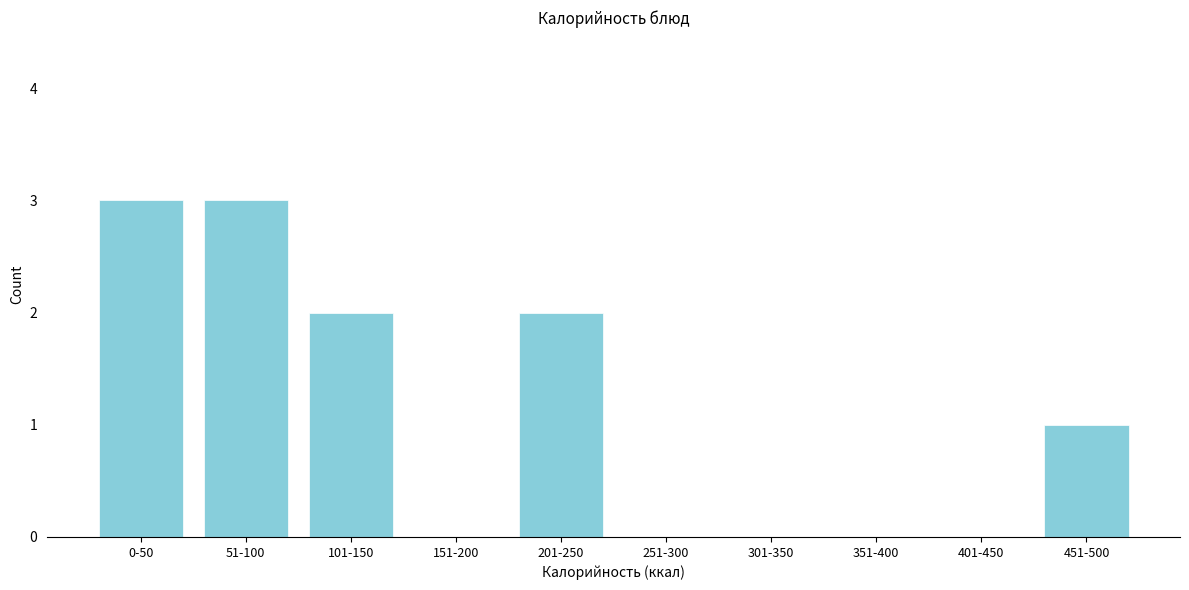

Reading right to left, what are all the values shown in this chart?

451-500=1	401-450=0	351-400=0	301-350=0	251-300=0	201-250=2	151-200=0	101-150=2	51-100=3	0-50=3